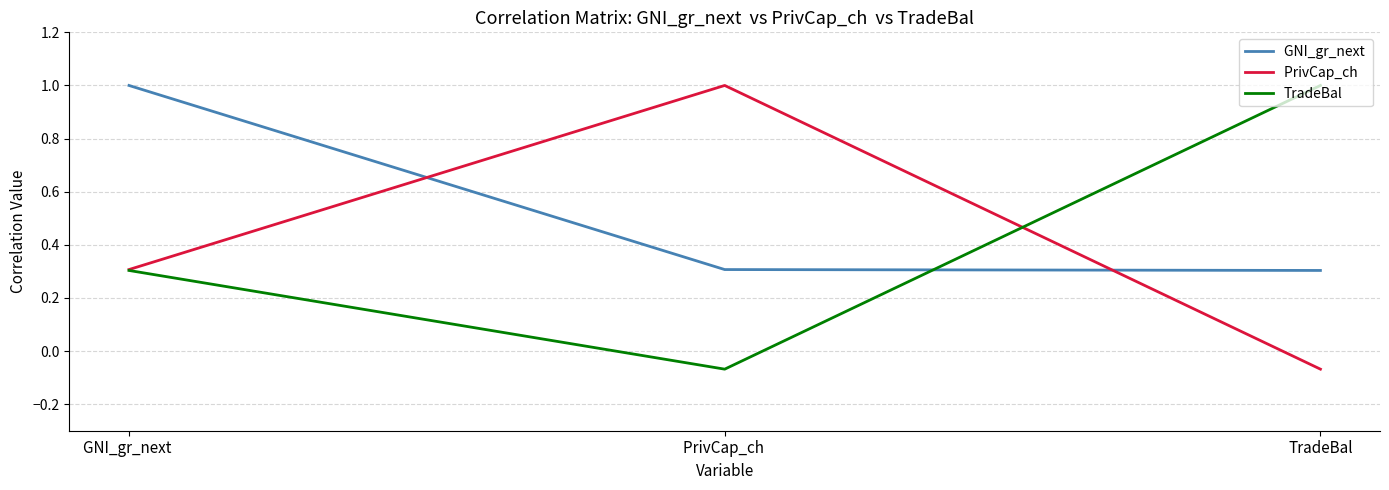

Does the chart display data point markers on the line(s)?

No